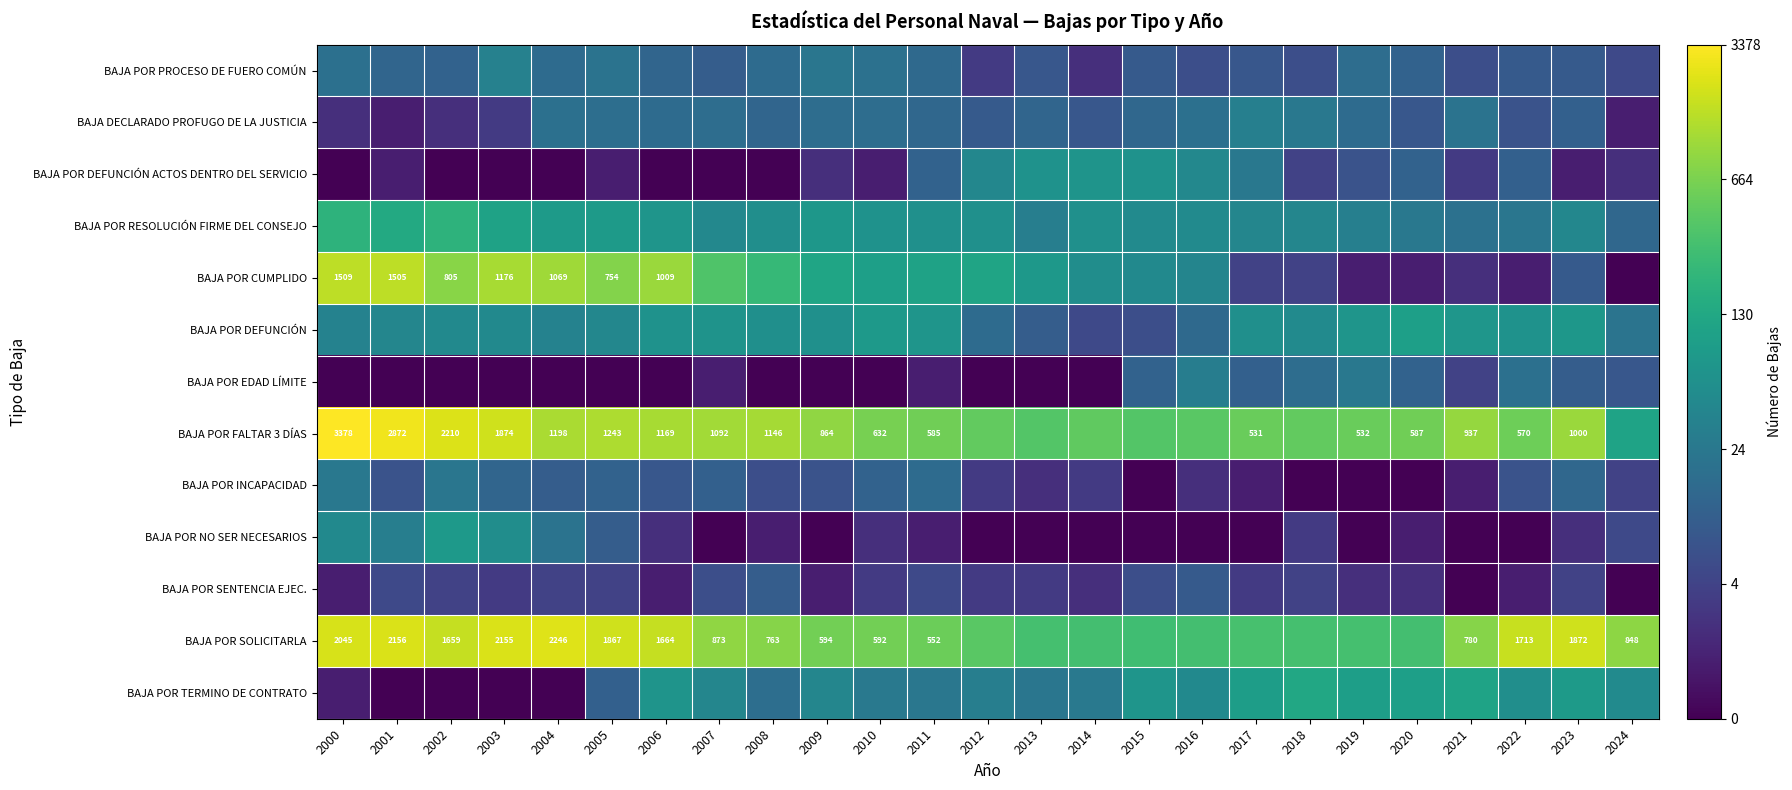

The BAJA POR NO SER NECESARIOS series shows 0.0 at 2014. True or false?

True